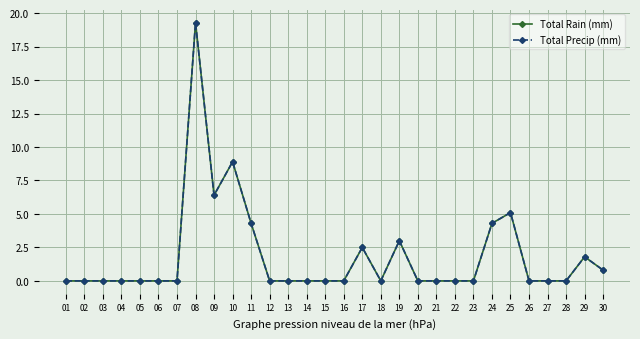

Does the chart have visible grid lines?

Yes